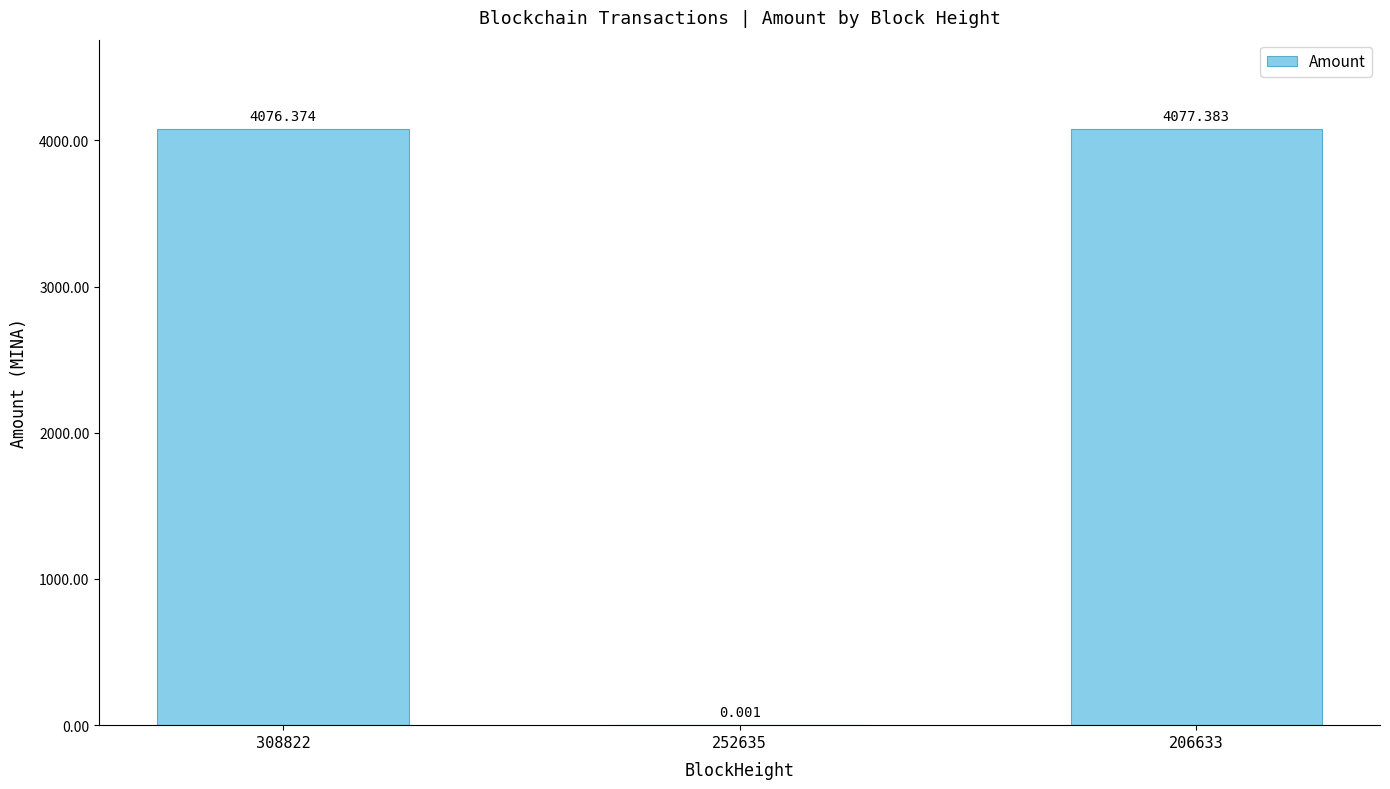

Which has a higher value, 252635 or 206633?

206633